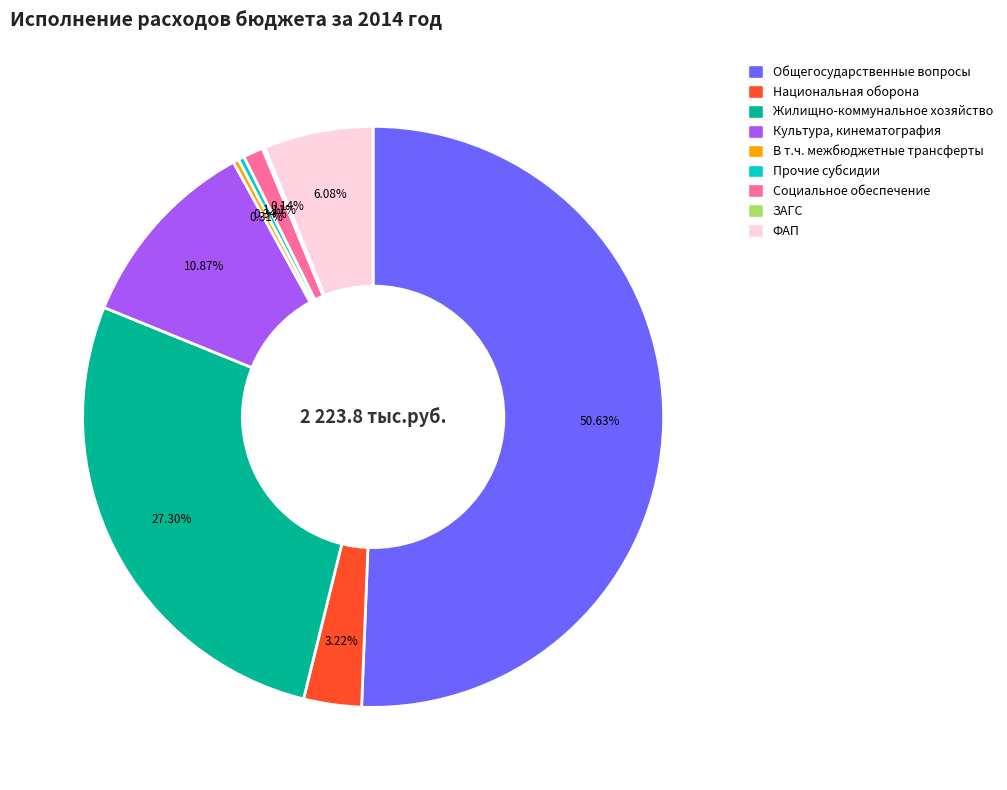

Combined, do Прочие субсидии and В т.ч. межбюджетные трансферты account for over 50%?

No